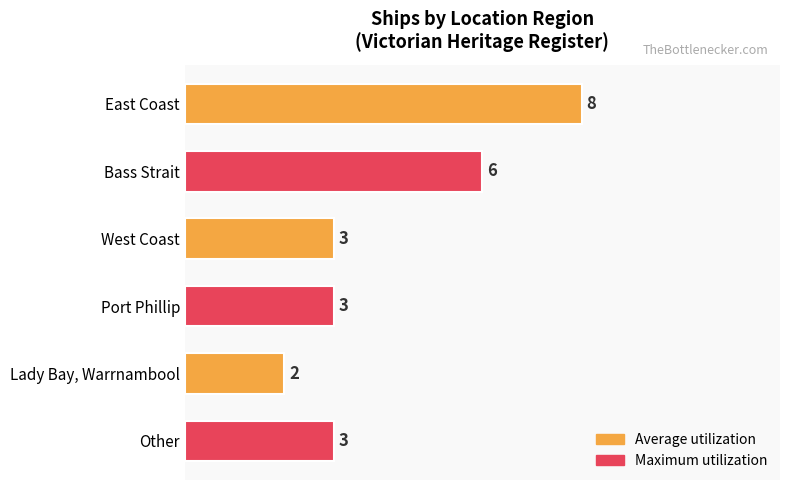

Is it true that the value at East Coast is 8?

True